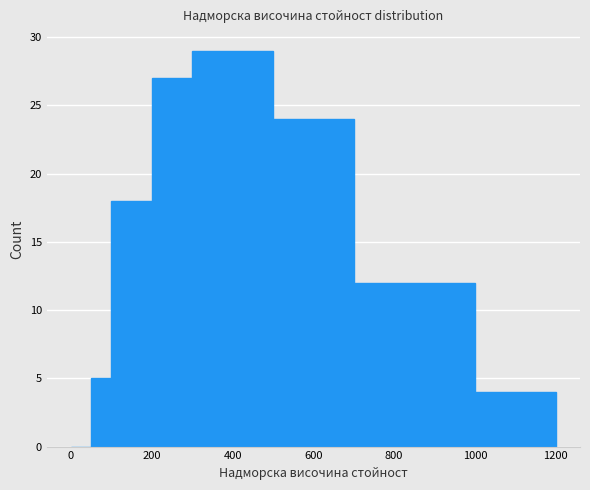

Read against the x-axis, roughly where is the centre of the tallest bar?

400